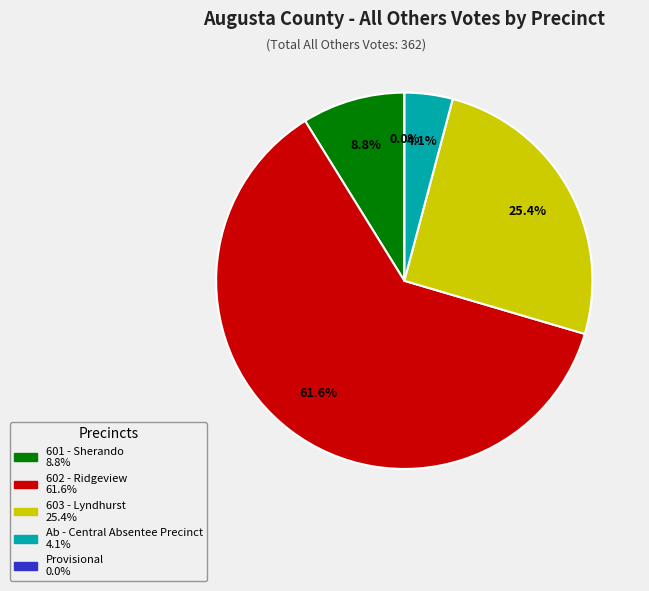

Which slice is the largest?

602 - Ridgeview